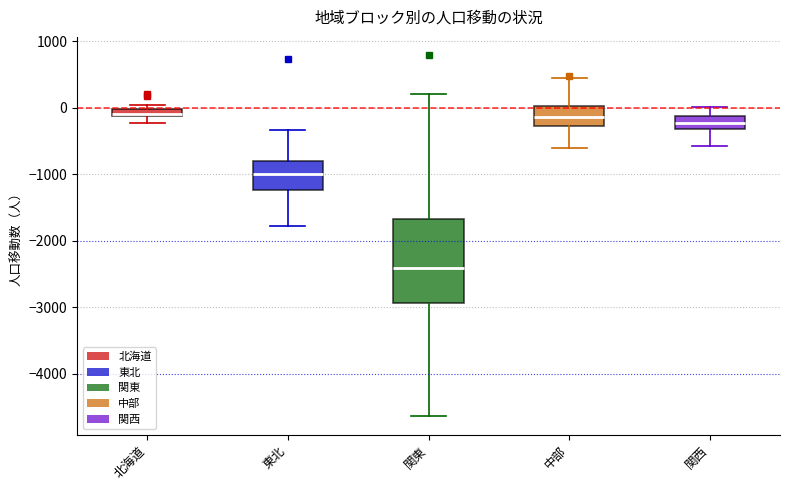

Comparing the boxes themselves (not the whiskers), which one is the tallest?

関東